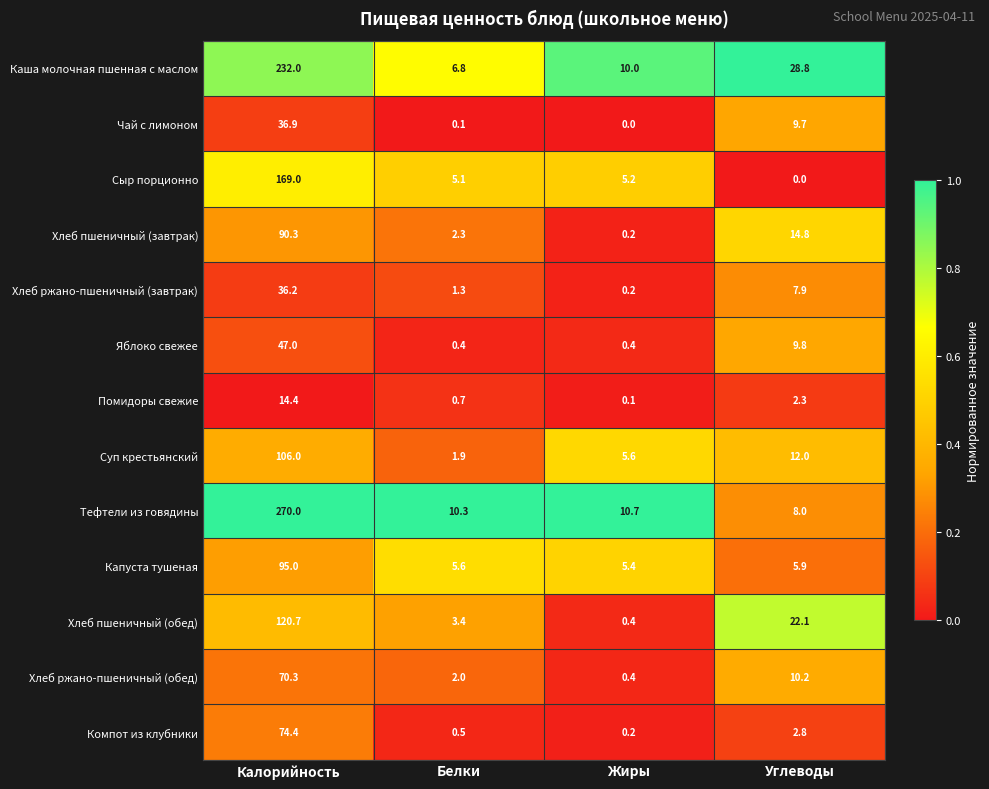

The Яблоко свежее series shows 17.3 at Углеводы. True or false?

False